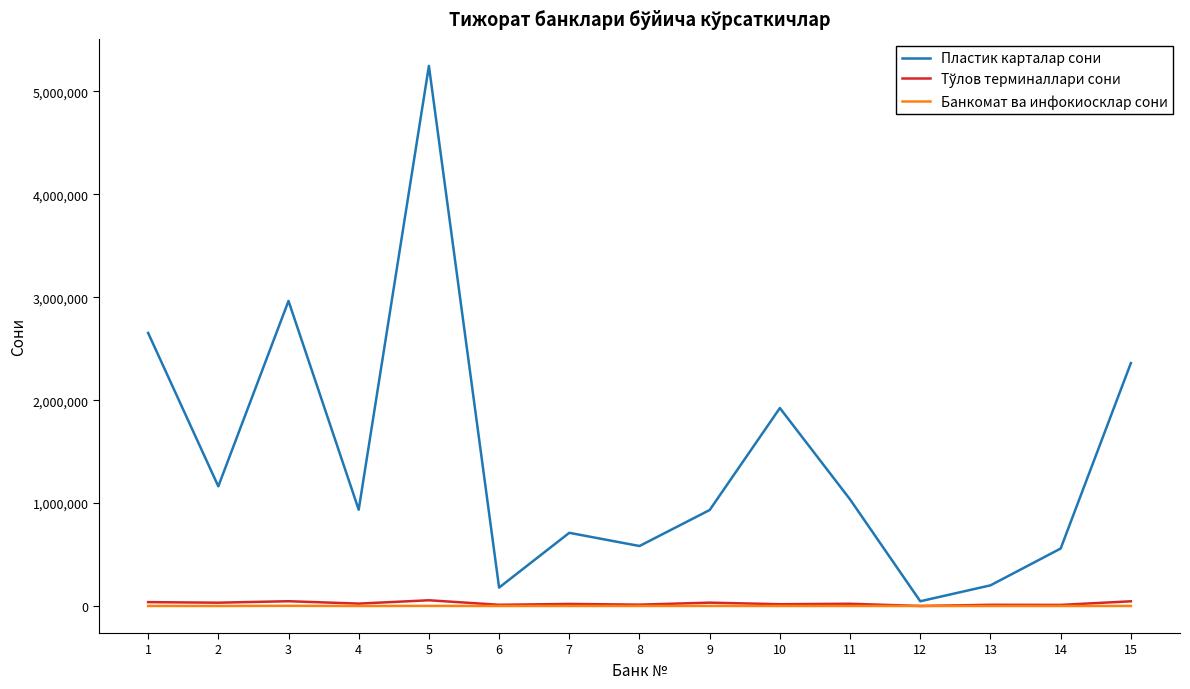

Which series has the widest spread of values?

Пластик карталар сони